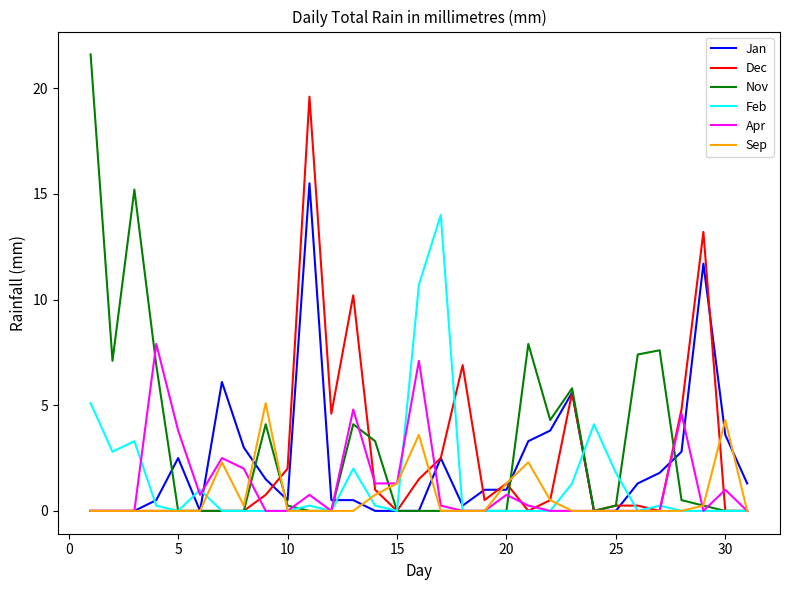

Rank the series by their maximum value, from lowest to highest.

Sep, Apr, Feb, Jan, Dec, Nov